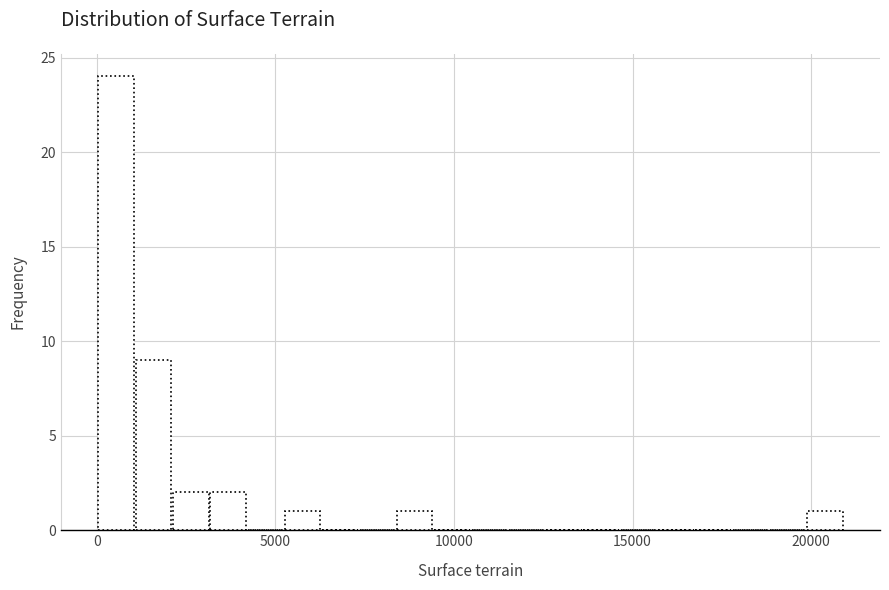

Read against the x-axis, roughly where is the centre of the tallest bar?

500